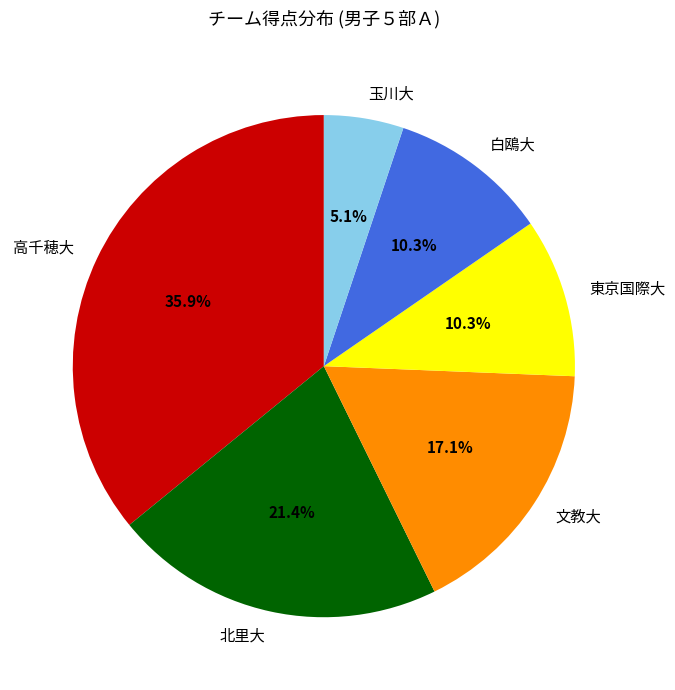

To the nearest percent, what is the difference between the largest and smallest slice percentages?

31%